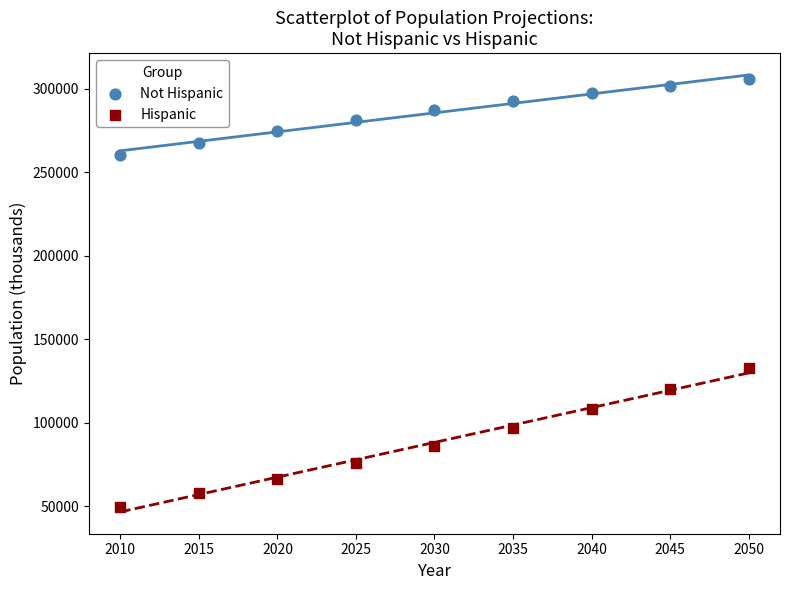

Which series contains the highest Y value?

Not Hispanic